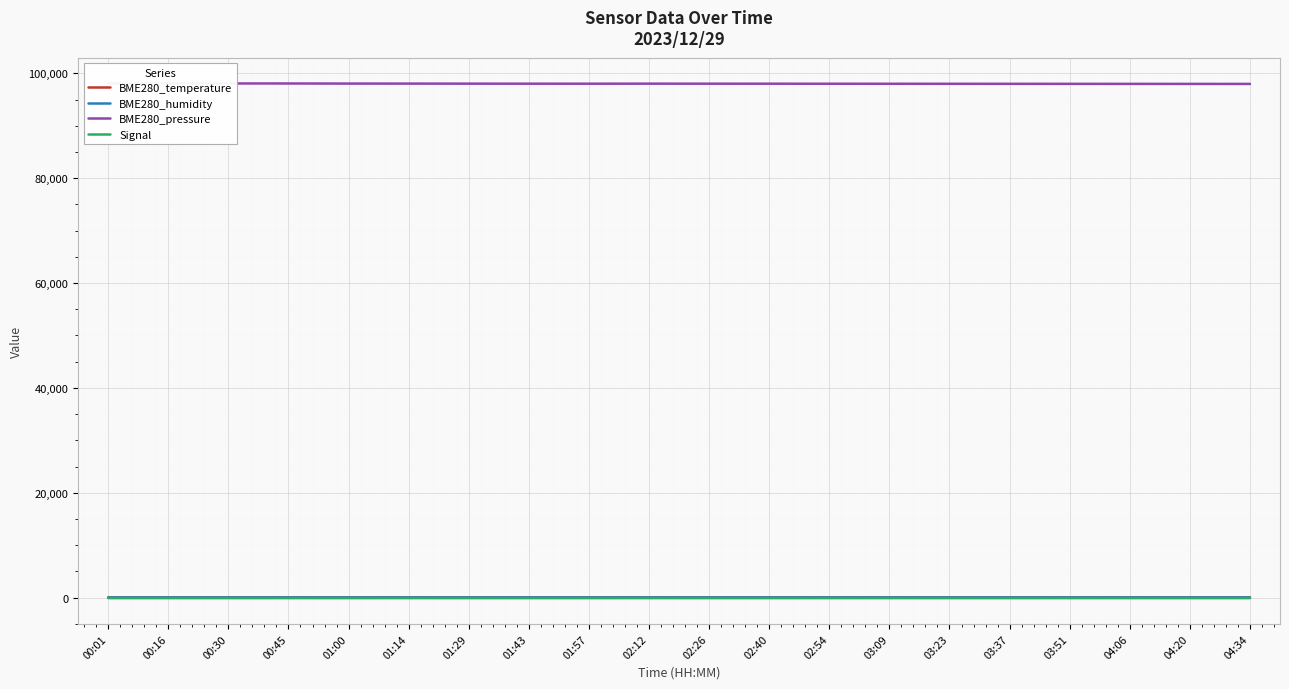

Reading right to left, list all the values displayed in this chart.

BME280_temperature: 27.8	27.9	28.0	28.1	28.2	28.3	28.4	28.7	28.6	28.5	27.4	28.1	28.1	28.4	27.8	28.6	28.1	28.8	28.7	28.7
BME280_humidity: 20.7	20.8	20.9	21.0	21.1	21.2	21.3	21.4	21.5	21.6	21.5	21.1	20.9	20.7	21.0	20.4	21.0	20.2	20.0	20.0
BME280_pressure: 97985.0	97990.0	97995.0	98000.0	98005.0	98010.0	98015.0	98020.0	98025.0	98030.0	98035.4	98026.7	98029.2	98036.2	98046.9	98049.7	98068.1	98074.1	98080.0	98076.1
Signal: -95.0	-95.0	-94.0	-94.0	-95.0	-95.0	-94.0	-94.0	-95.0	-95.0	-94.0	-95.0	-95.0	-95.0	-94.0	-95.0	-94.0	-96.0	-96.0	-96.0